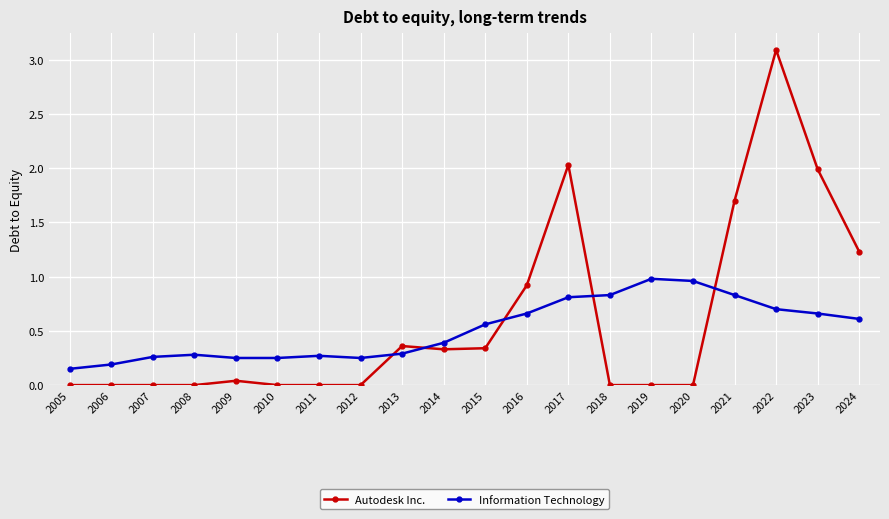

How many lines are shown in the chart?

2